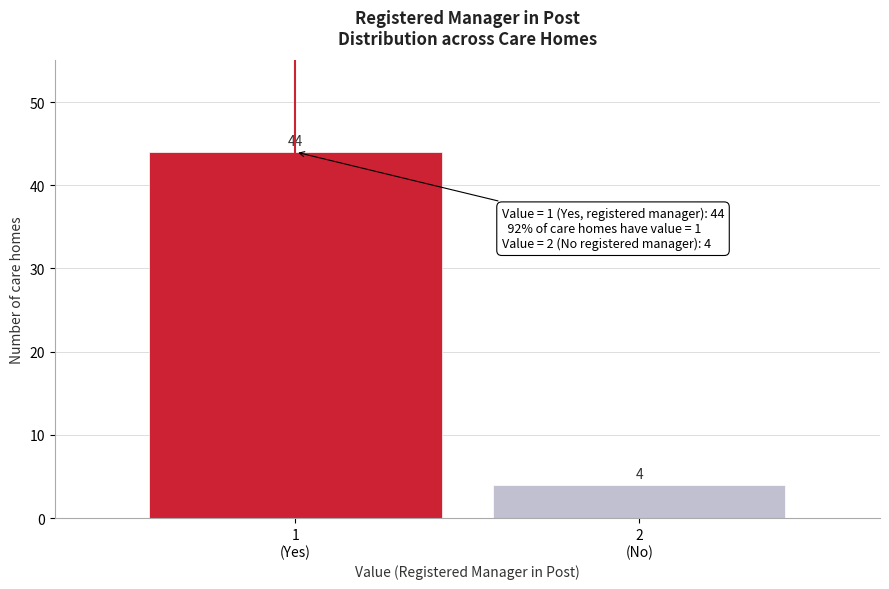

Reading left to right, transcribe all the data shown in this chart.

44	4